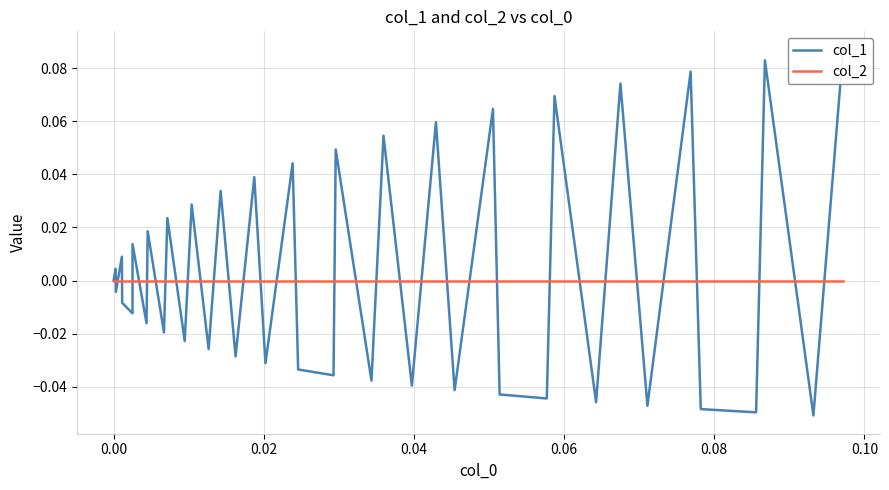

Rank the series by their average value, from lowest to highest.

col_2, col_1